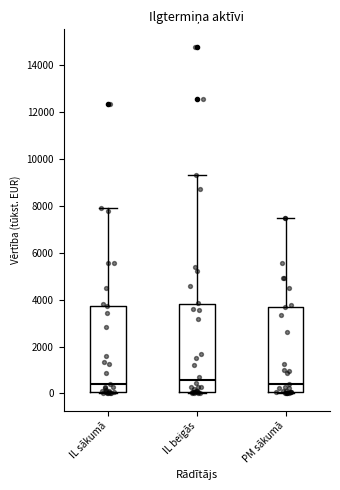

Where does the upper whisker of the box for PM sākumā end on the y-axis? The values are not printed on the chart, so give them approximately, as read against the axis.

7400